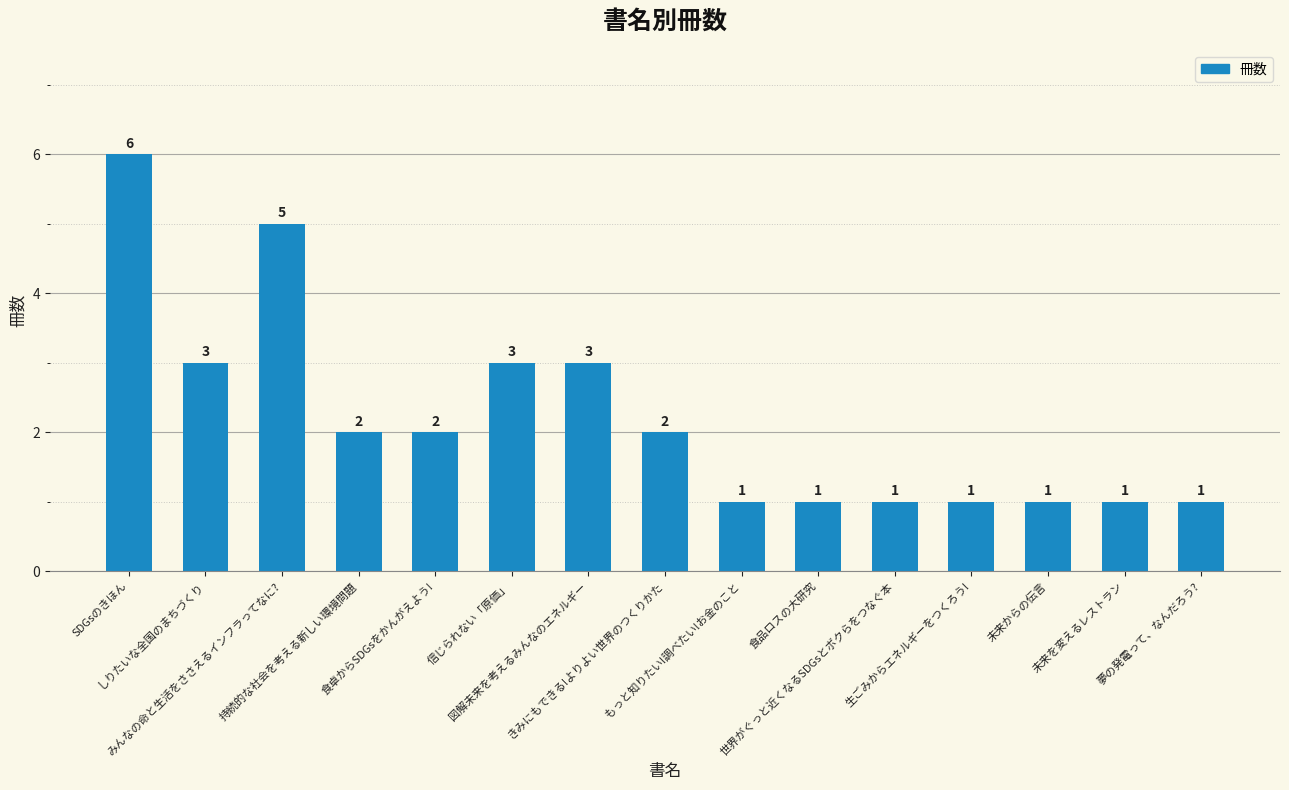

Does the chart contain any negative values?

No